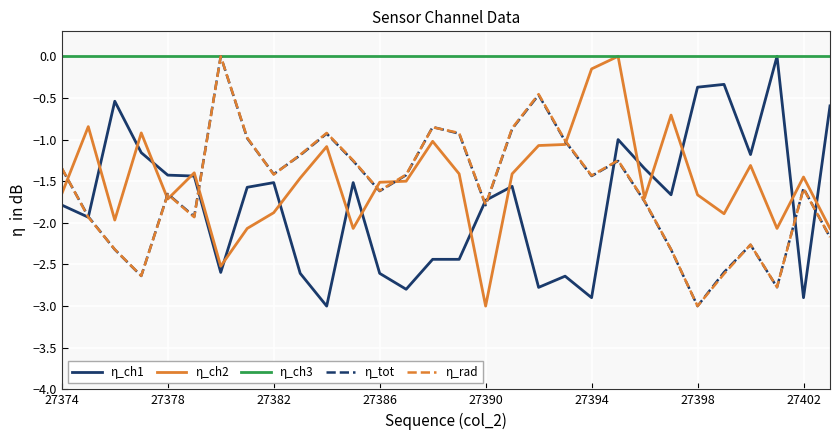

What is the minimum value shown in the chart?

-3.0